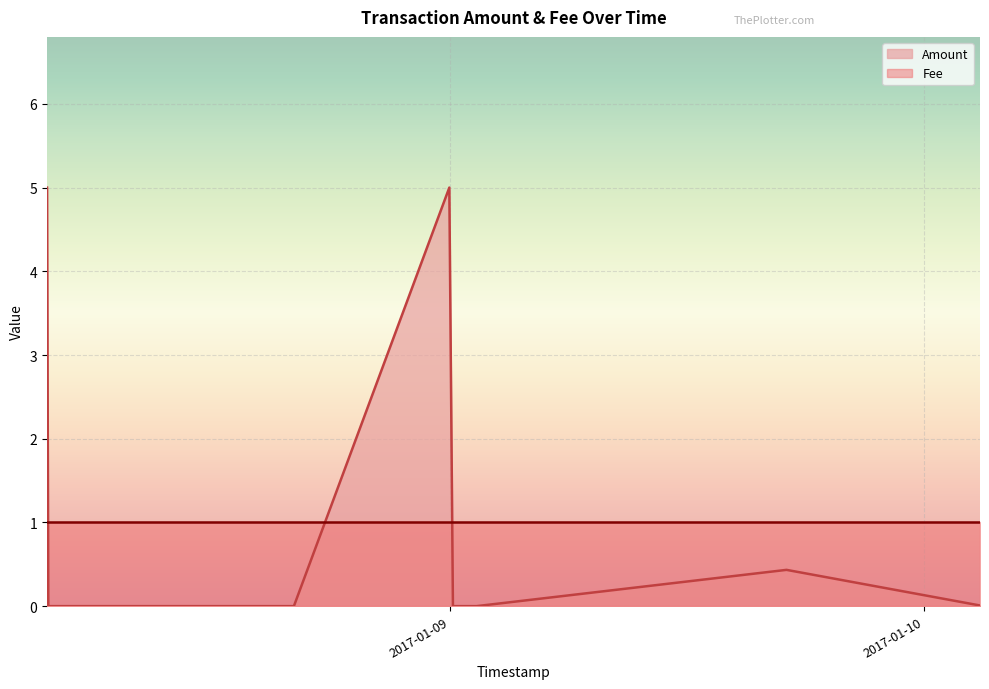

The value of Fee at 2017-01-09 17:02:41 is 0.2. True or false?

False